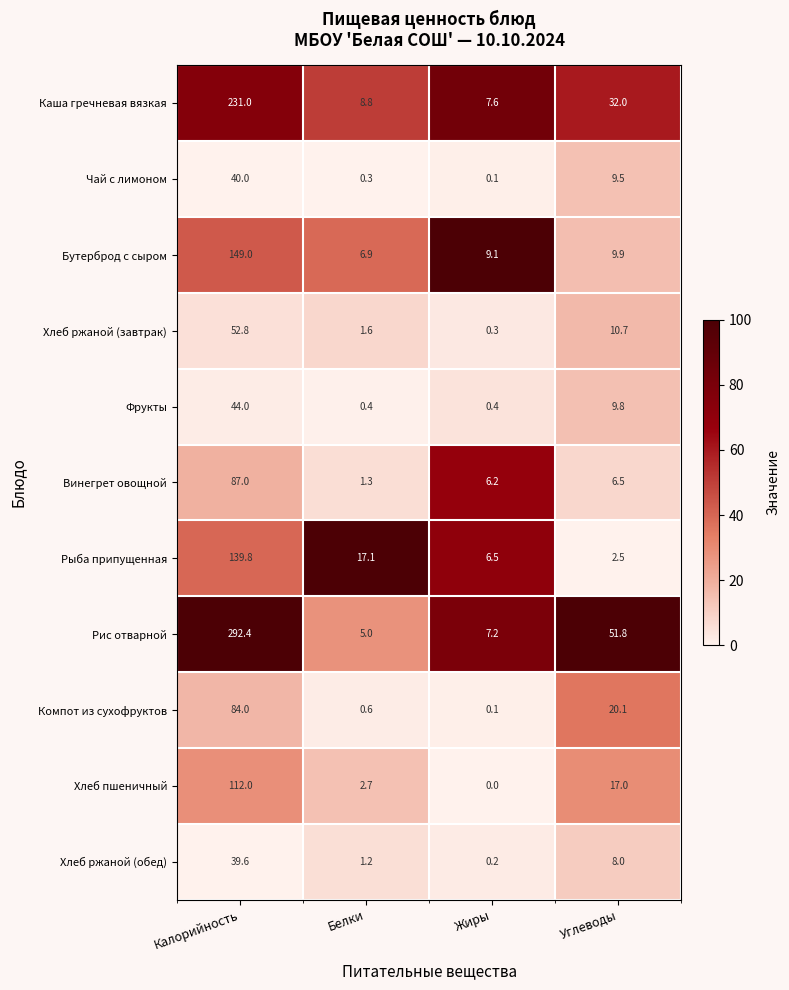

How many data points does each series have?

4